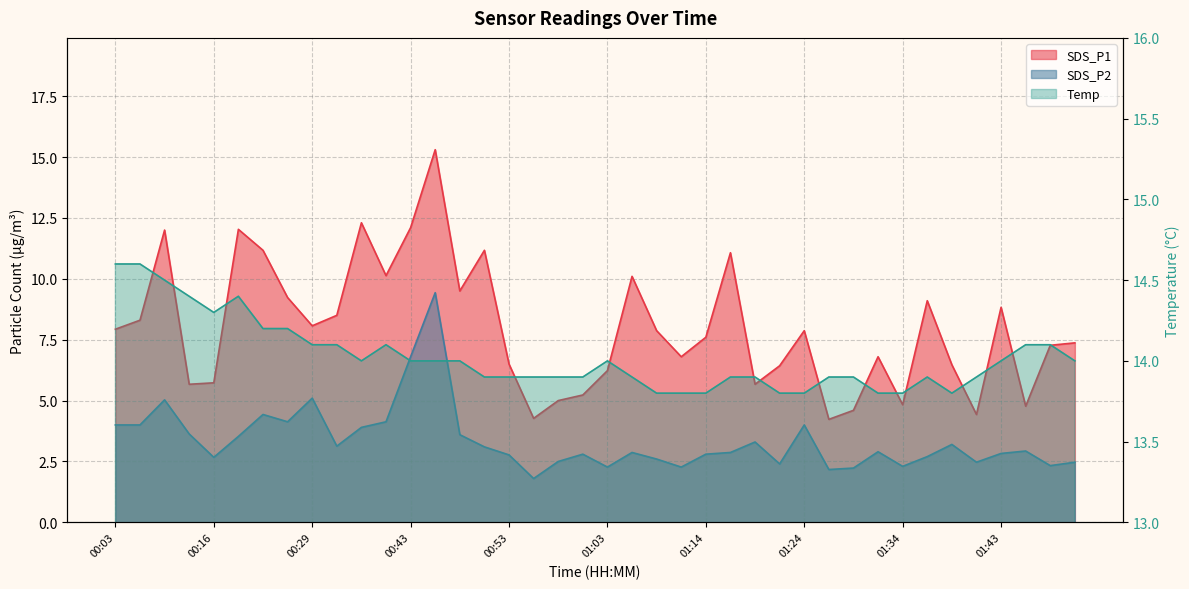

At how many categories does at least one series exceed 14?

14